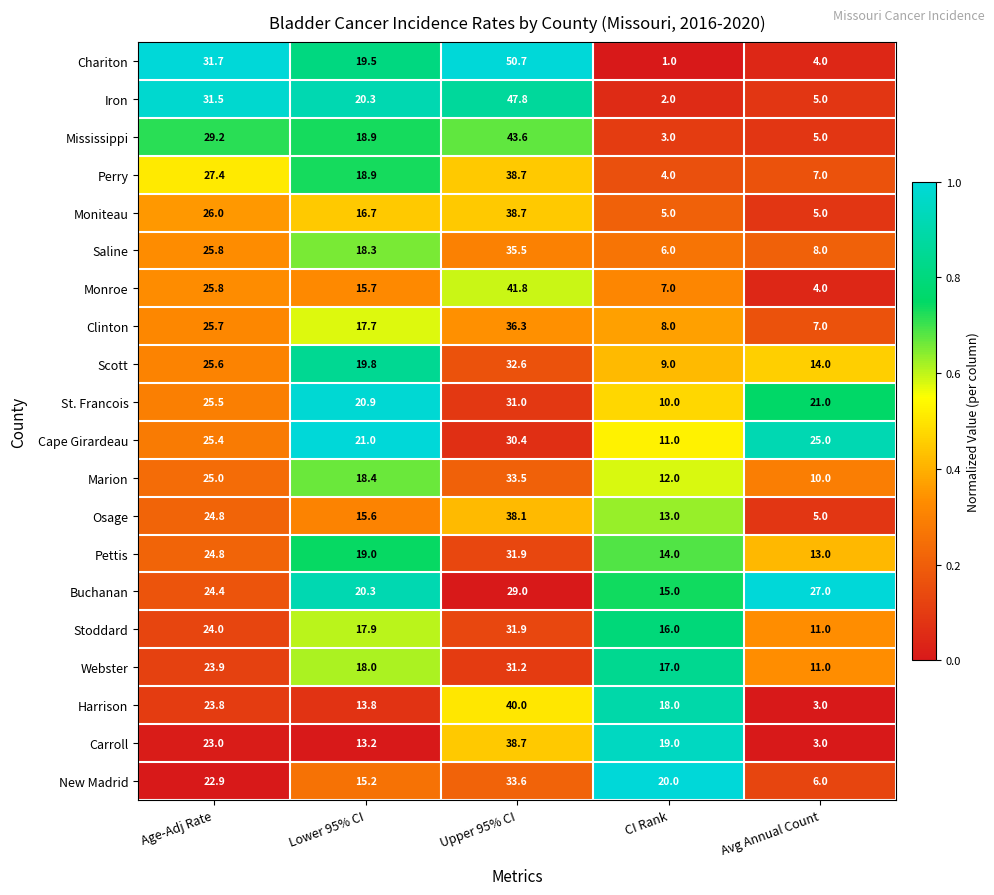

Between Lower 95% CI and Upper 95% CI, which series saw the biggest shift?

Chariton